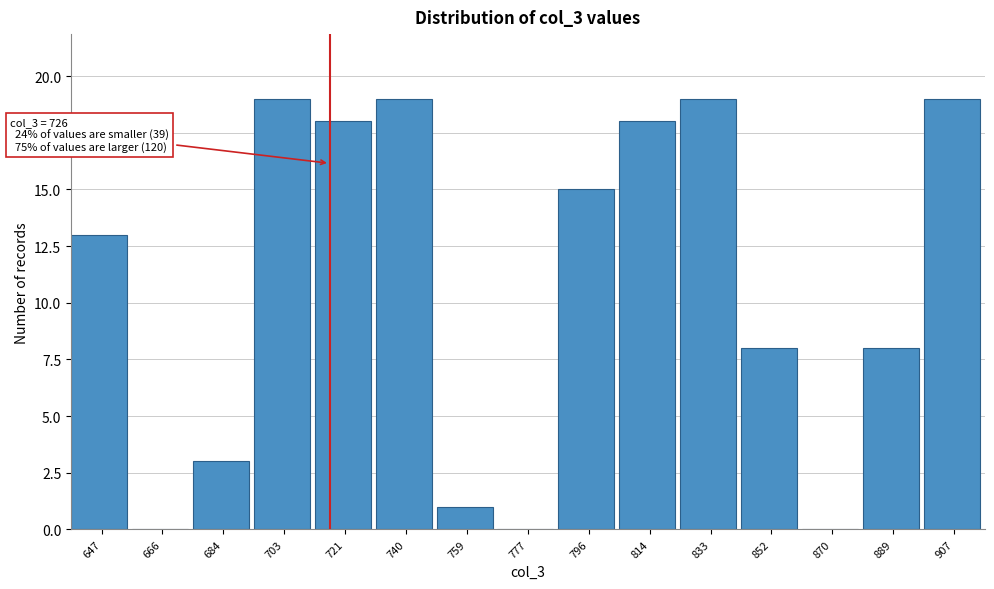

Reading right to left, list all the values displayed in this chart.

907=19	889=8	870=0	852=8	833=19	814=18	796=15	777=0	759=1	740=19	721=18	703=19	684=3	666=0	647=13